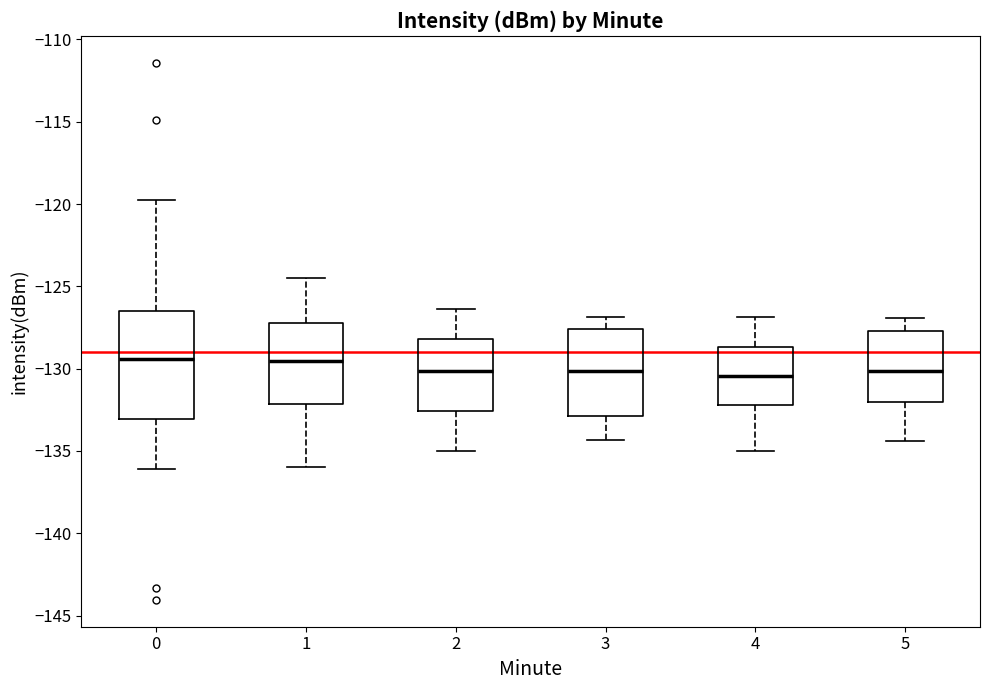

Where does the upper whisker of the box at x = 1 end on the y-axis? The values are not printed on the chart, so give them approximately, as read against the axis.

-124.5